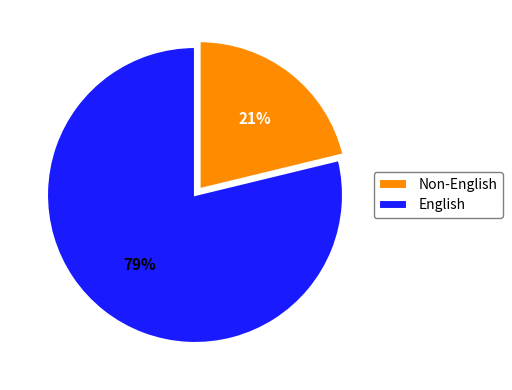

Which category accounts for the majority?

English